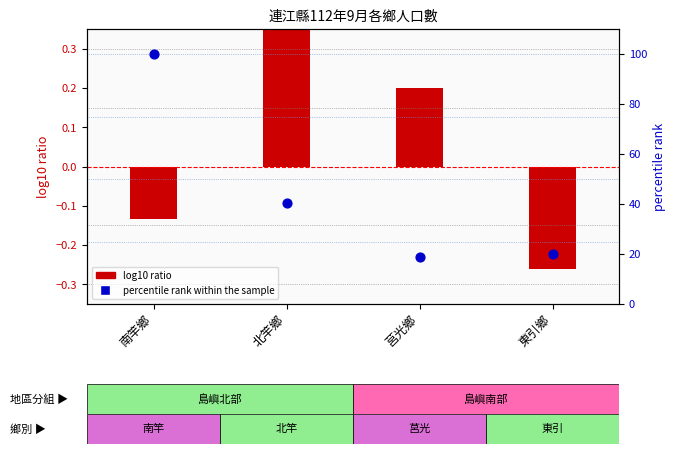

At how many categories does at least one series exceed 53?

1